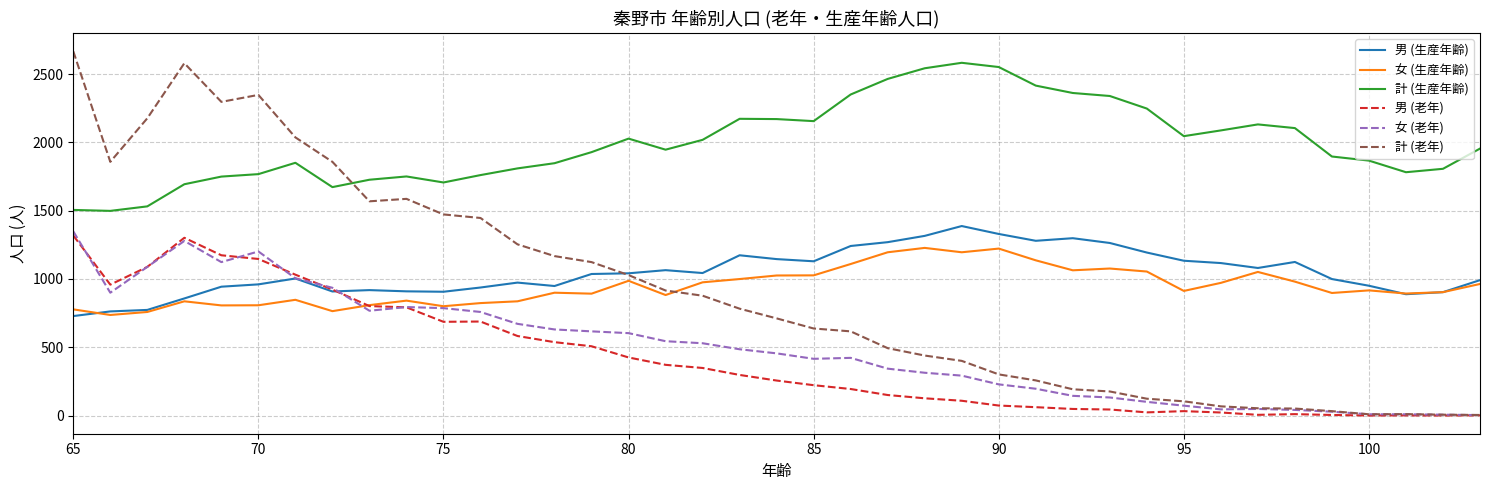

Which series has the largest total across all categories?

計 (生産年齢)